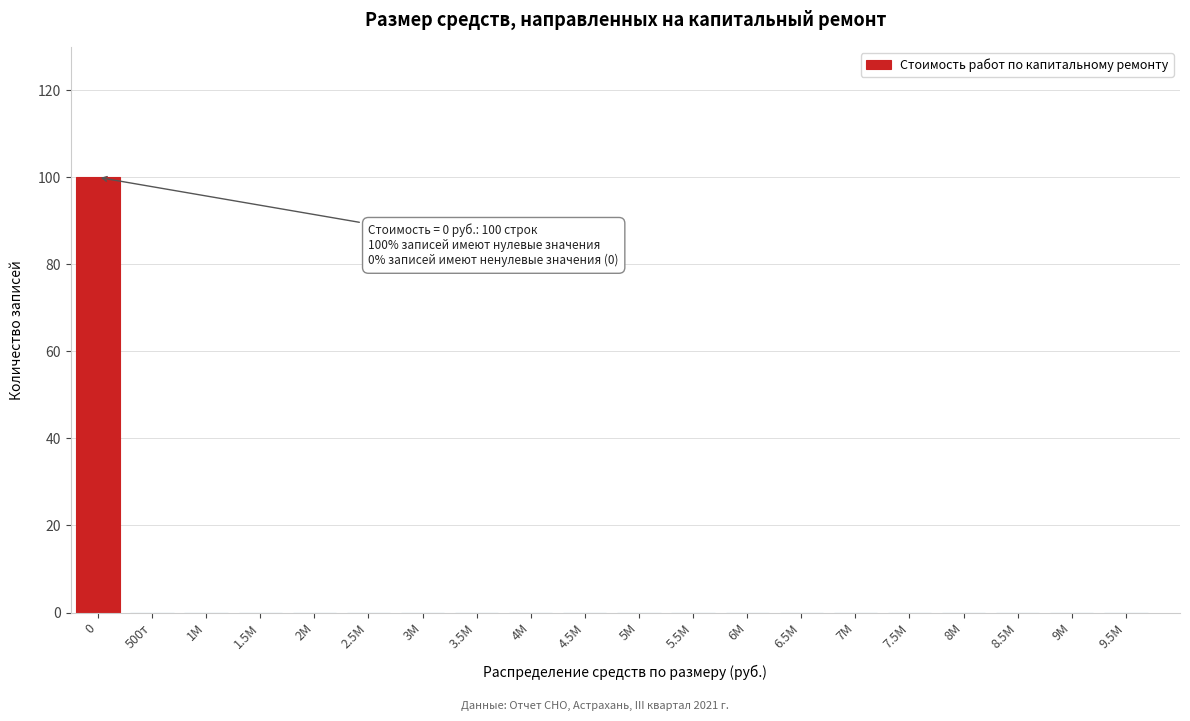

Reading left to right, what are all the values shown in this chart?

0=100	500т=0	1М=0	1.5М=0	2М=0	2.5М=0	3М=0	3.5М=0	4М=0	4.5М=0	5М=0	5.5М=0	6М=0	6.5М=0	7М=0	7.5М=0	8М=0	8.5М=0	9М=0	9.5М=0